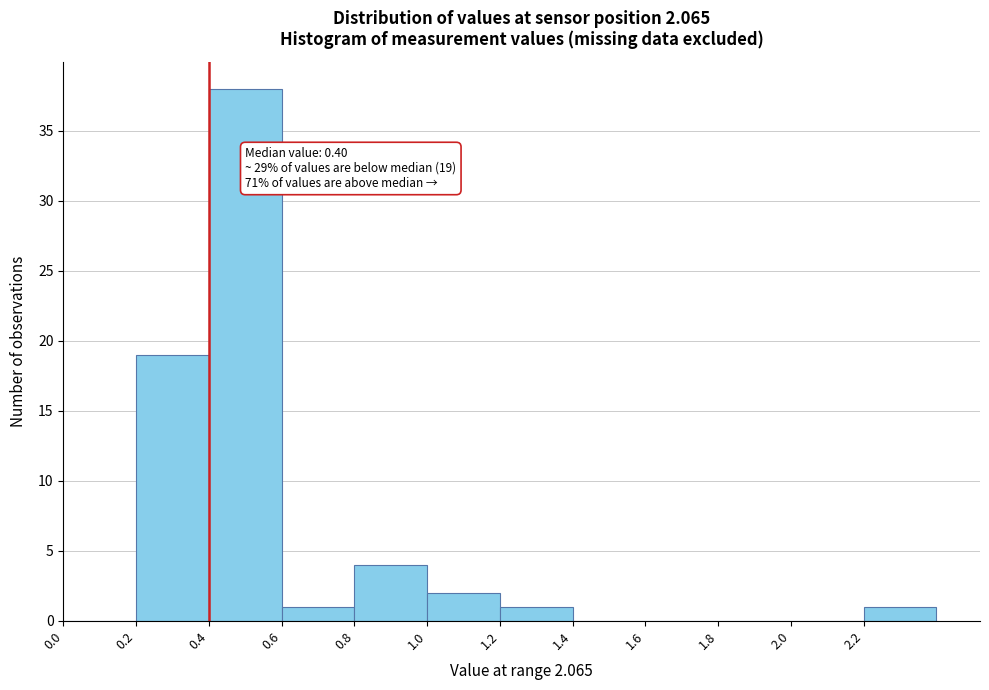

Which range on the x-axis has the tallest bar?

0.4 to 0.6